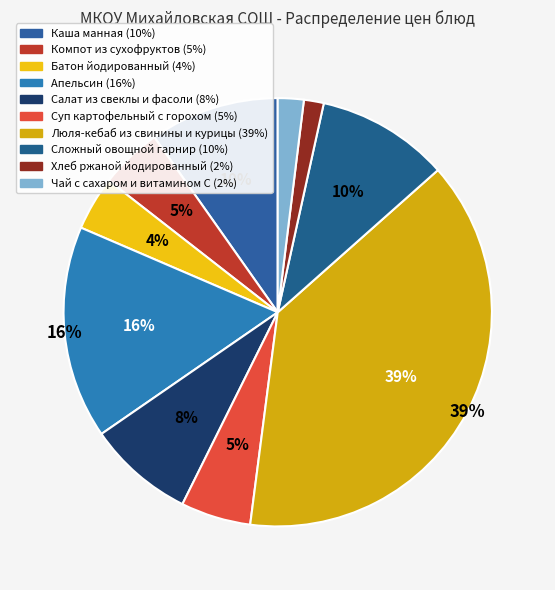

To the nearest percent, what portion does Апельсин represent?

16%